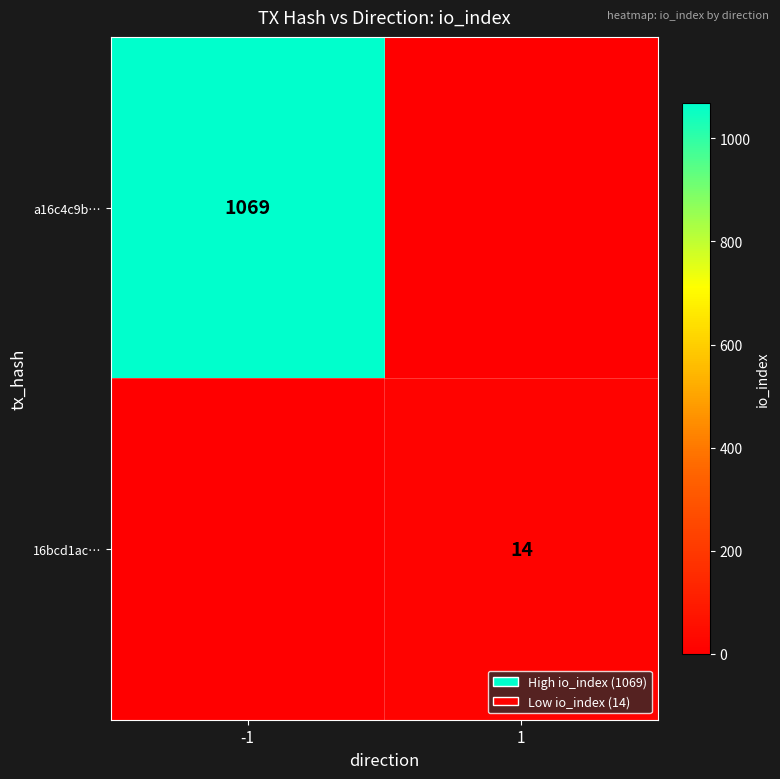

How many data points does each series have?

2